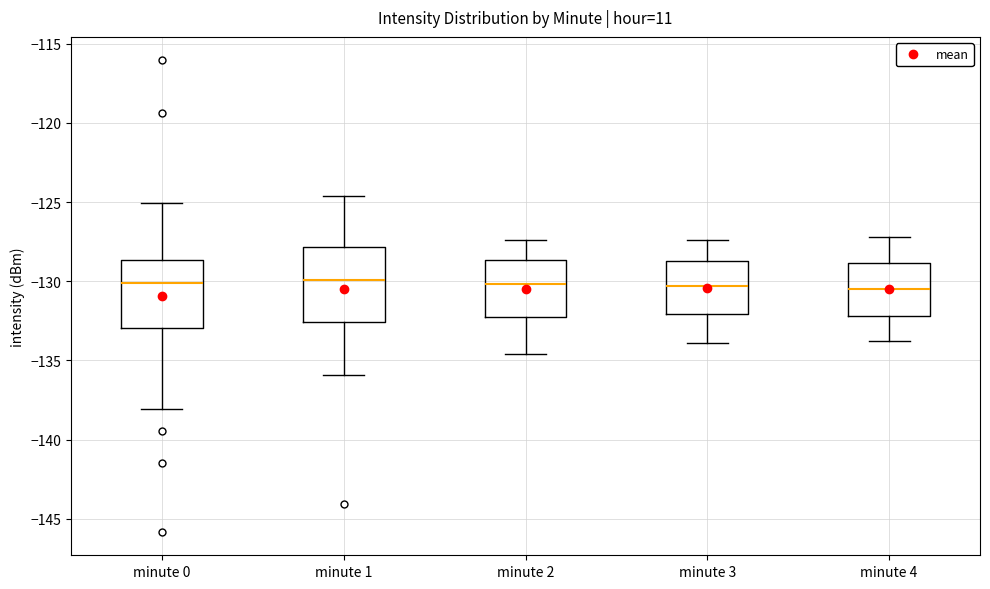

Where does the lower whisker of the box for minute 2 end on the y-axis? The values are not printed on the chart, so give them approximately, as read against the axis.

-134.5